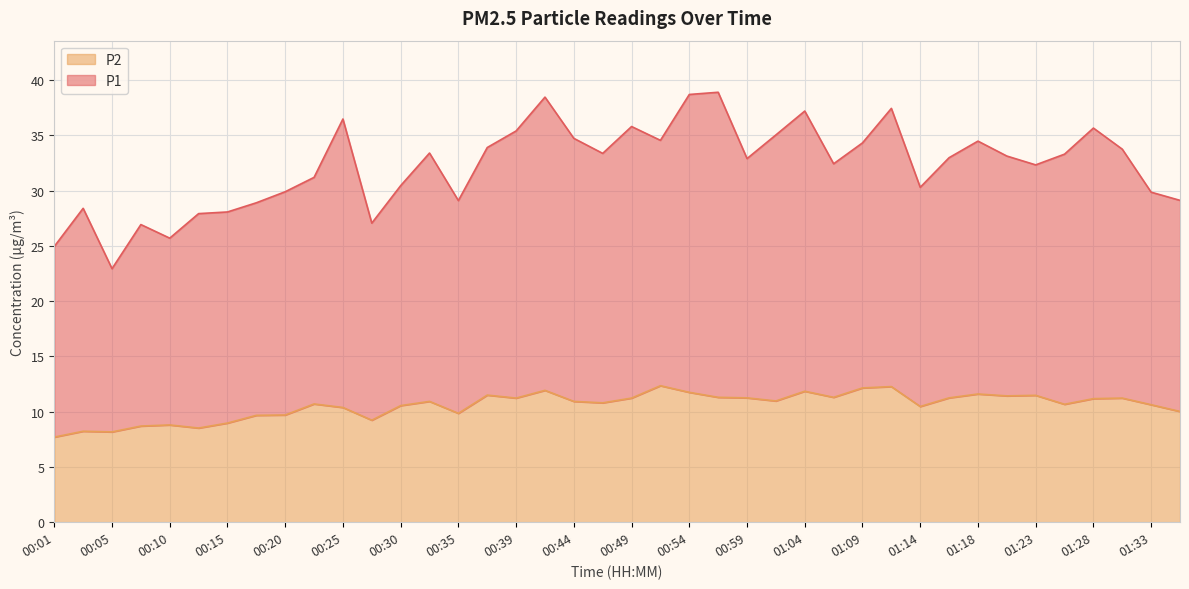

What is the difference between the second highest and minimum values?

4.6